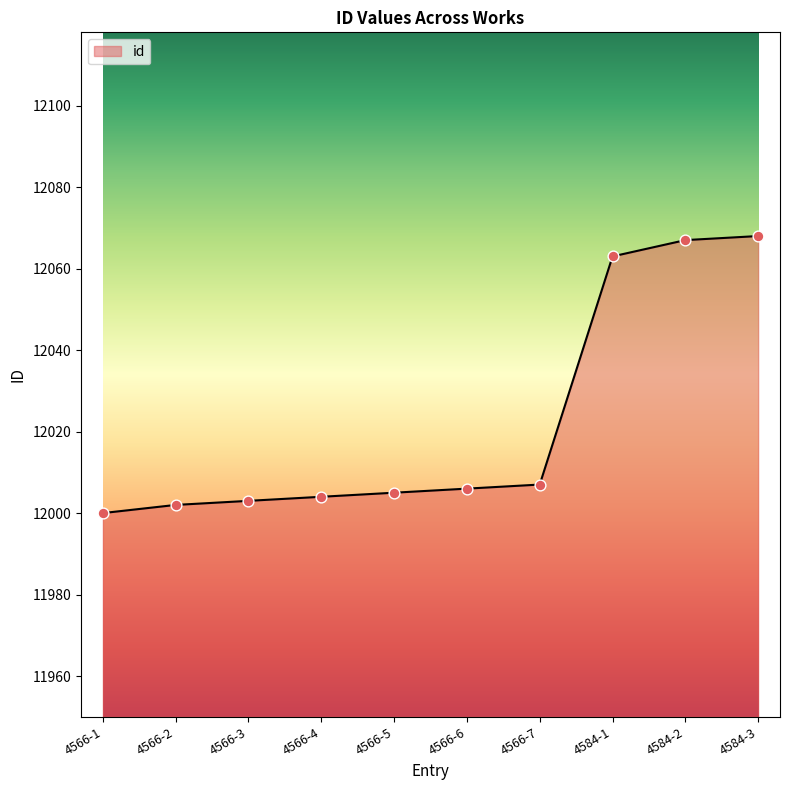

What is the ratio of the value at 4566-1 to the value at 4566-3?

1.0